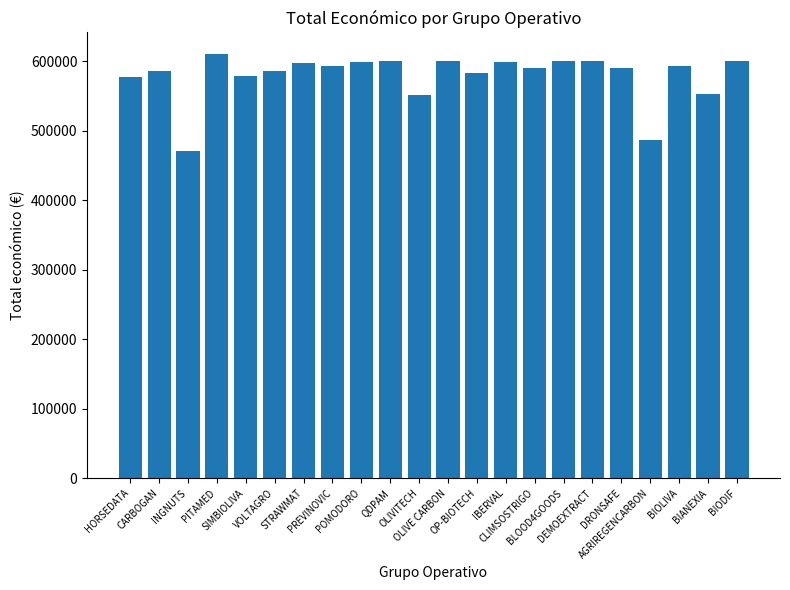

How many bars are there in total?

22